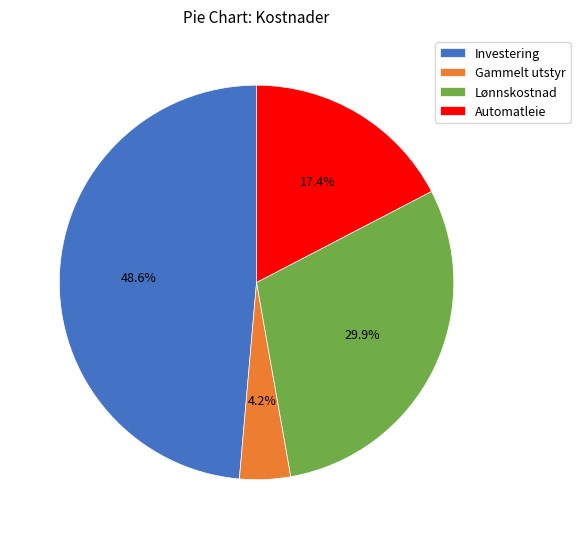

Between Lønnskostnad and Automatleie, which is larger?

Lønnskostnad